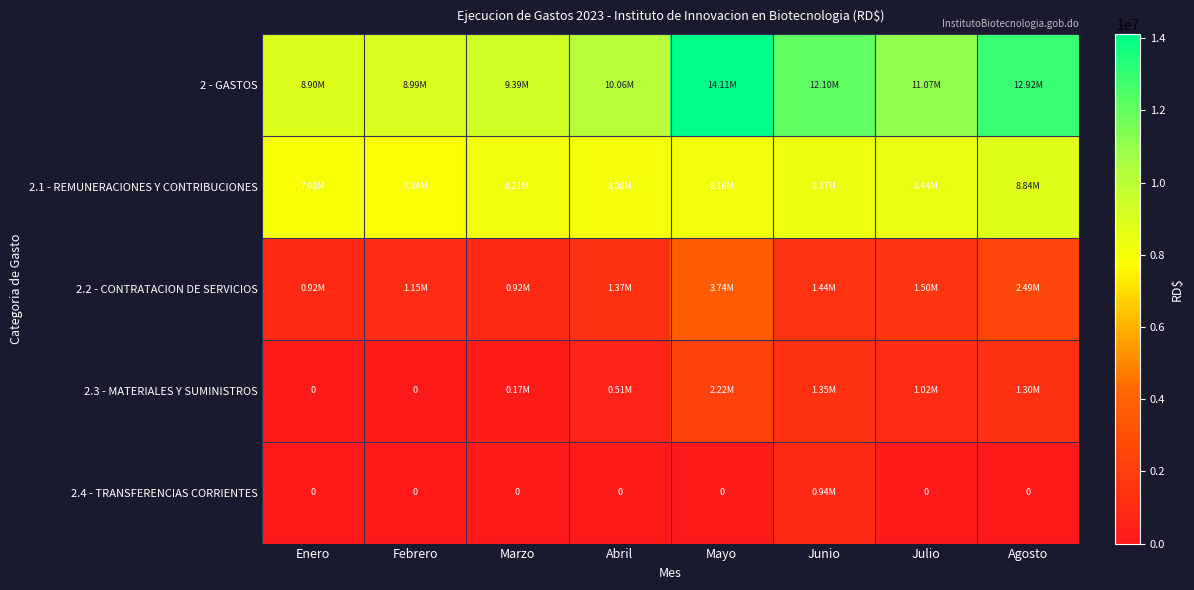

List the series in order of their peak value, lowest first.

2.4 - TRANSFERENCIAS CORRIENTES, 2.3 - MATERIALES Y SUMINISTROS, 2.2 - CONTRATACION DE SERVICIOS, 2.1 - REMUNERACIONES Y CONTRIBUCIONES, 2 - GASTOS